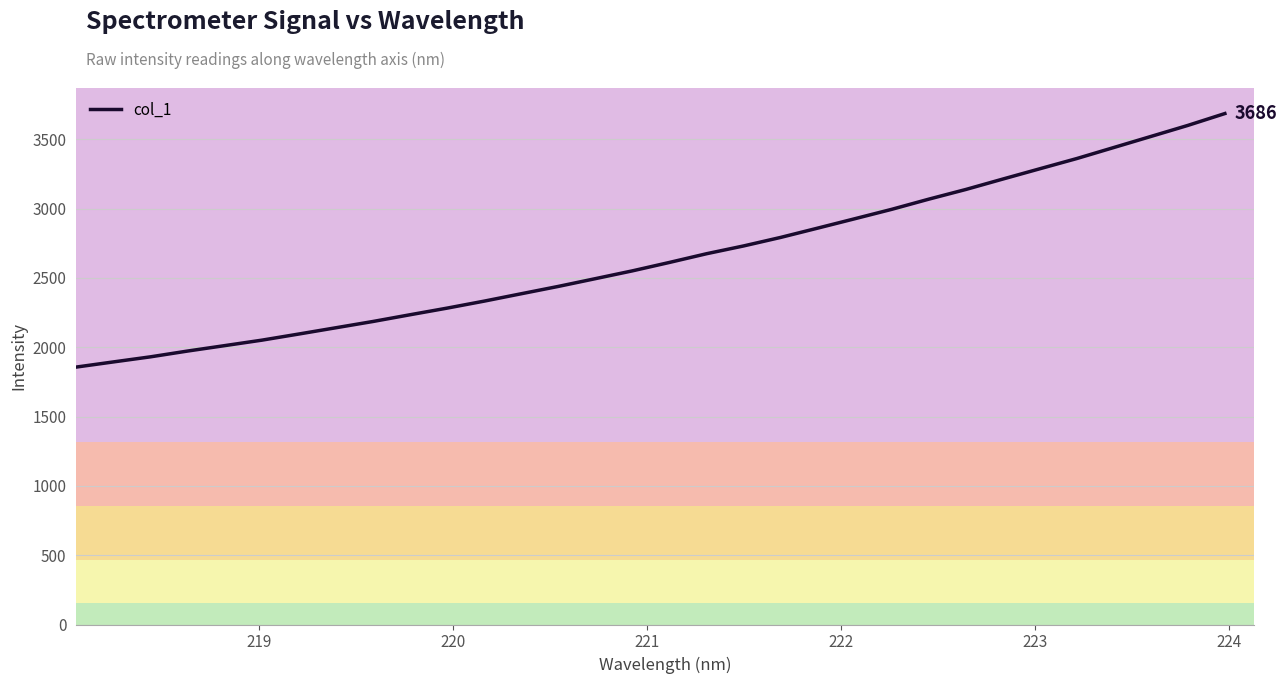

What is the sum of all values?

84768.5